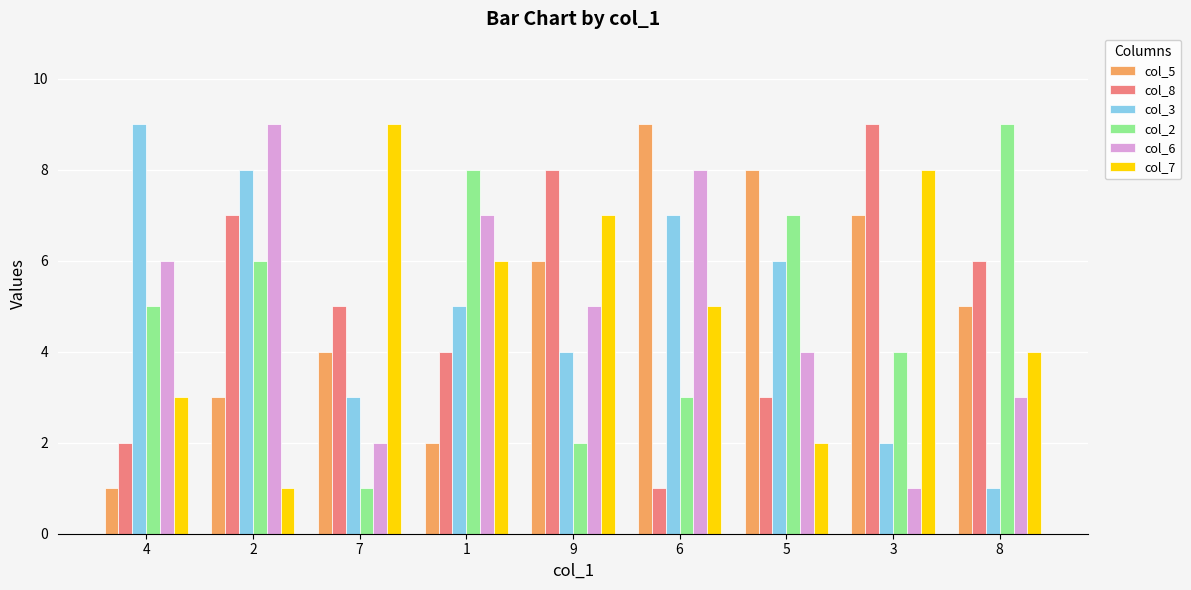

Reading left to right, what are all the values shown in this chart?

col_5: 4=1	2=3	7=4	1=2	9=6	6=9	5=8	3=7	8=5
col_8: 4=2	2=7	7=5	1=4	9=8	6=1	5=3	3=9	8=6
col_3: 4=9	2=8	7=3	1=5	9=4	6=7	5=6	3=2	8=1
col_2: 4=5	2=6	7=1	1=8	9=2	6=3	5=7	3=4	8=9
col_6: 4=6	2=9	7=2	1=7	9=5	6=8	5=4	3=1	8=3
col_7: 4=3	2=1	7=9	1=6	9=7	6=5	5=2	3=8	8=4